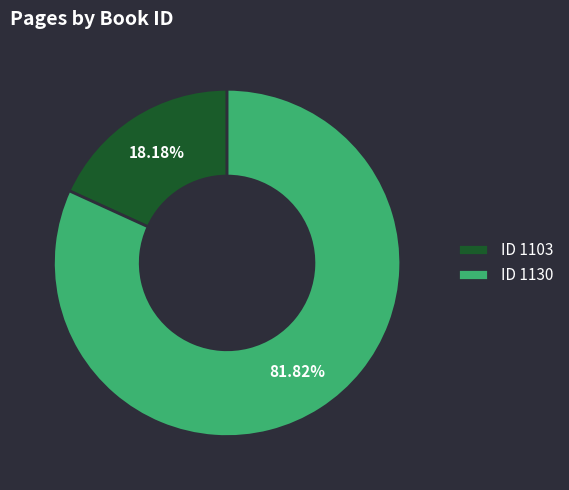

To the nearest percent, what is the average slice percentage?

50%